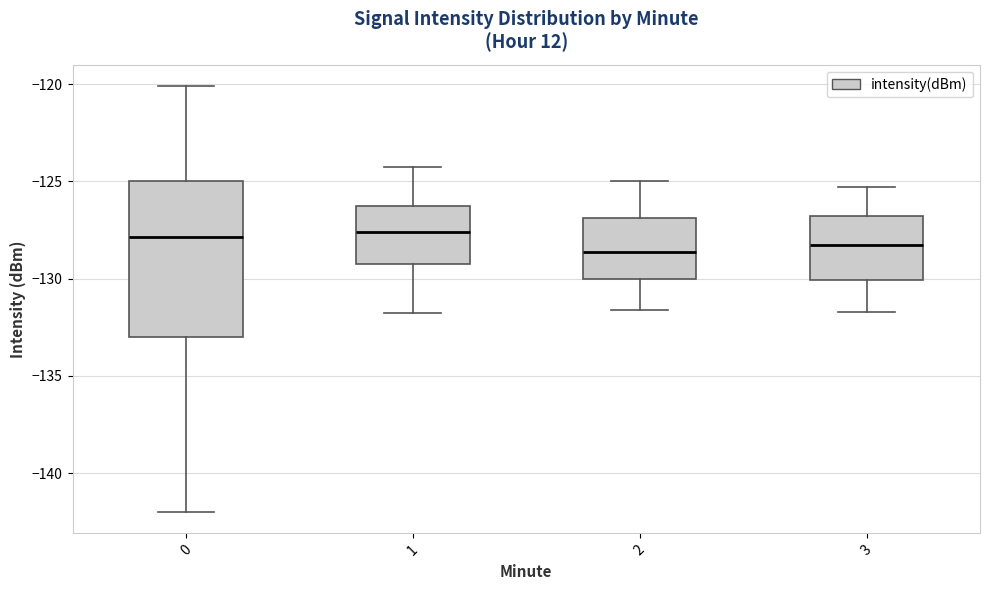

Reading left to right, read every box against the y-axis: the position of its median line, the range the box covers, and the ends of its whiskers. The values are not printed on the chart, so give them approximately, as read against the axis.

0: median -128.0, box -133.0 to -125.0, whiskers -142.0 to -120.0
1: median -127.5, box -129.5 to -126.0, whiskers -132.0 to -124.5
2: median -128.5, box -130.0 to -127.0, whiskers -131.5 to -125.0
3: median -128.0, box -130.0 to -127.0, whiskers -131.5 to -125.5